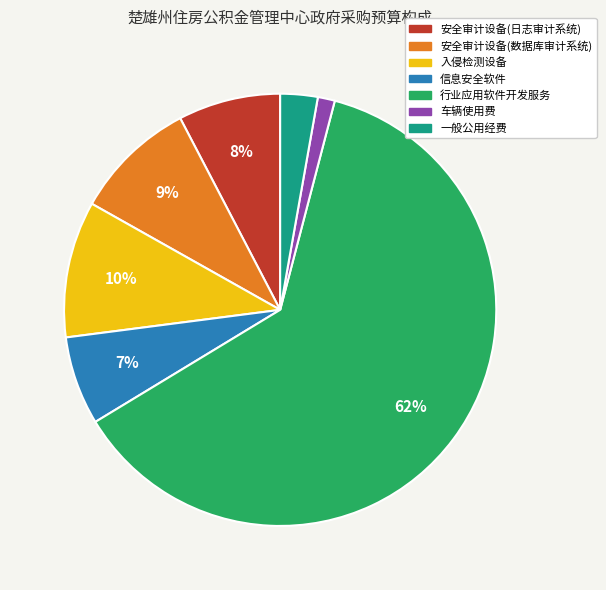

The 入侵检测设备 slice represents 3% of the pie. True or false?

False